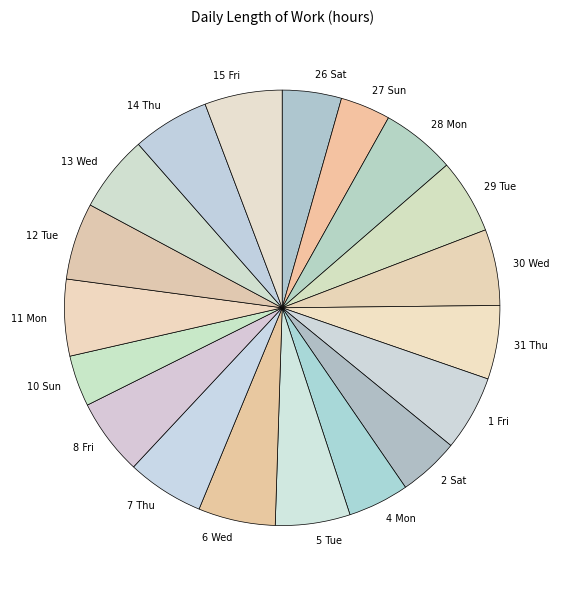

Is there a majority slice in this chart?

No